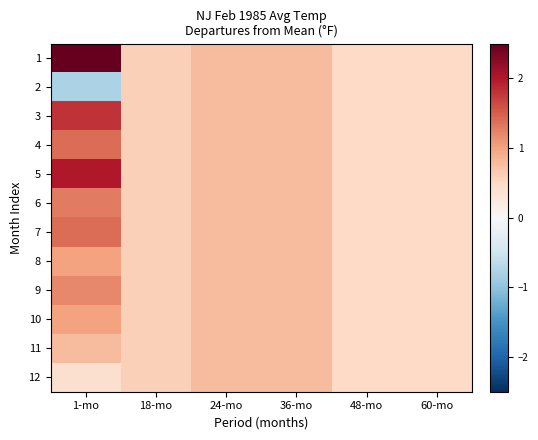

At which category is the sum across all series the highest?

1-mo